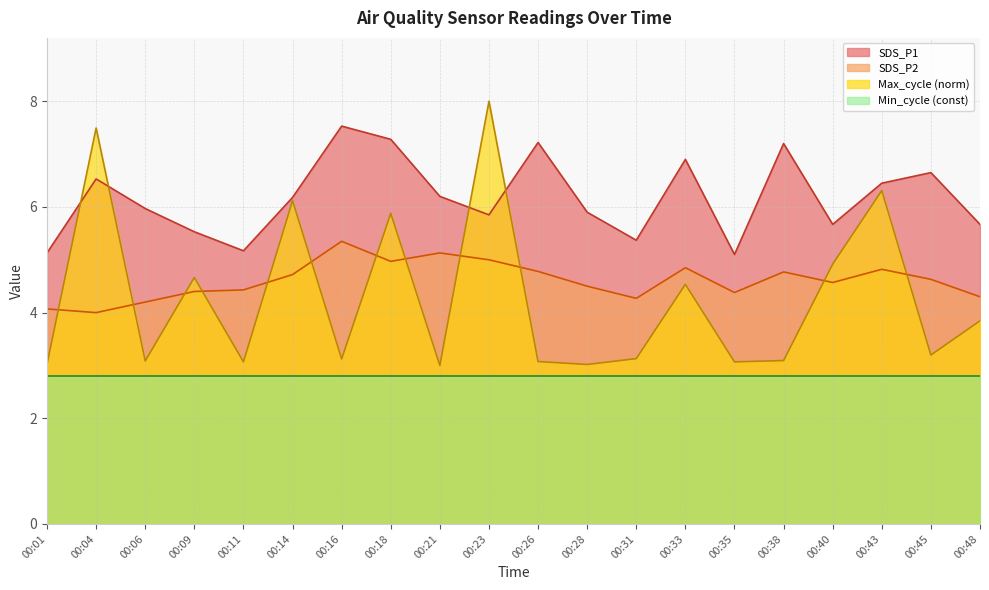

Which category has the highest value across all series?

00:23